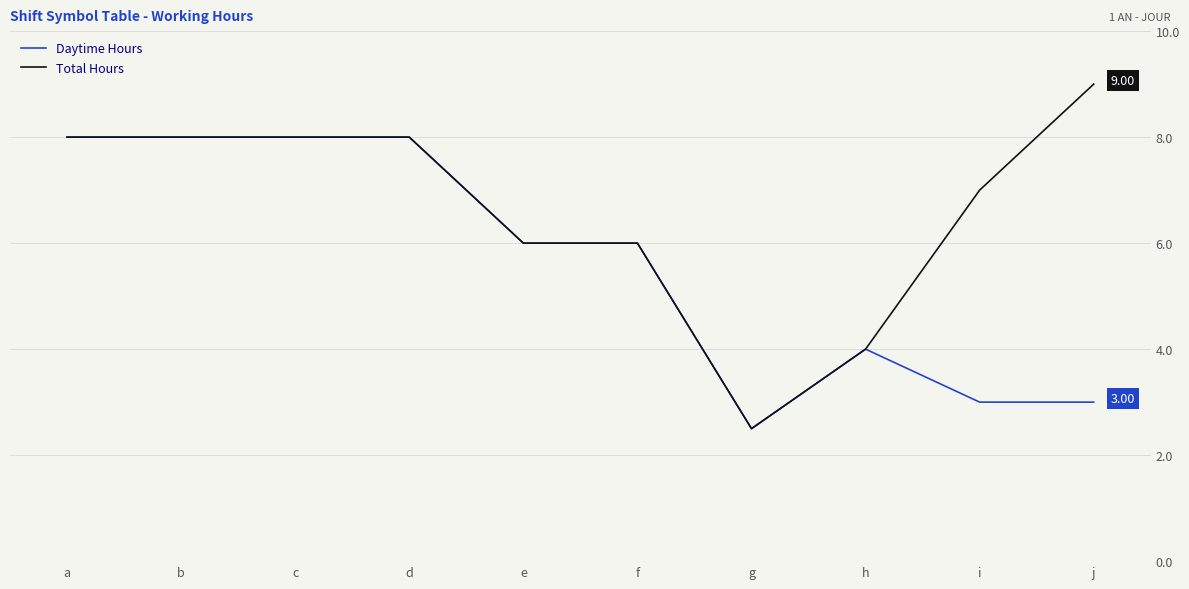

Is the value of Total Hours at e greater than the value of Daytime Hours at a?

No